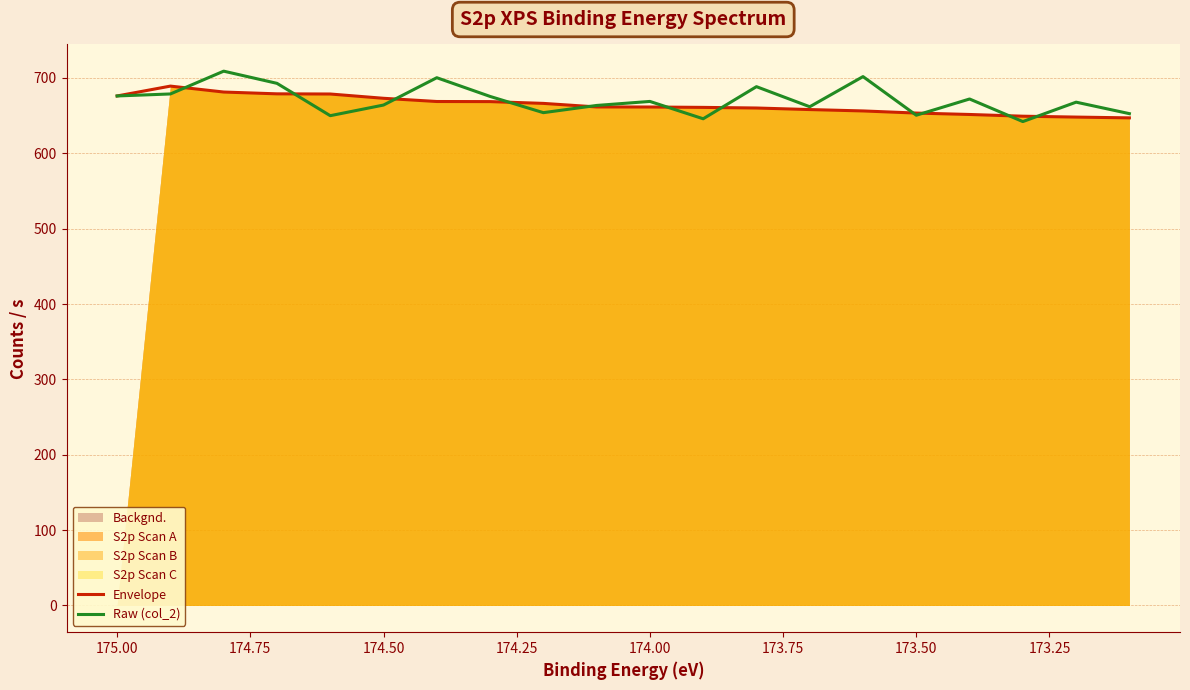

The Envelope series shows 417.8 at 173.25. True or false?

False